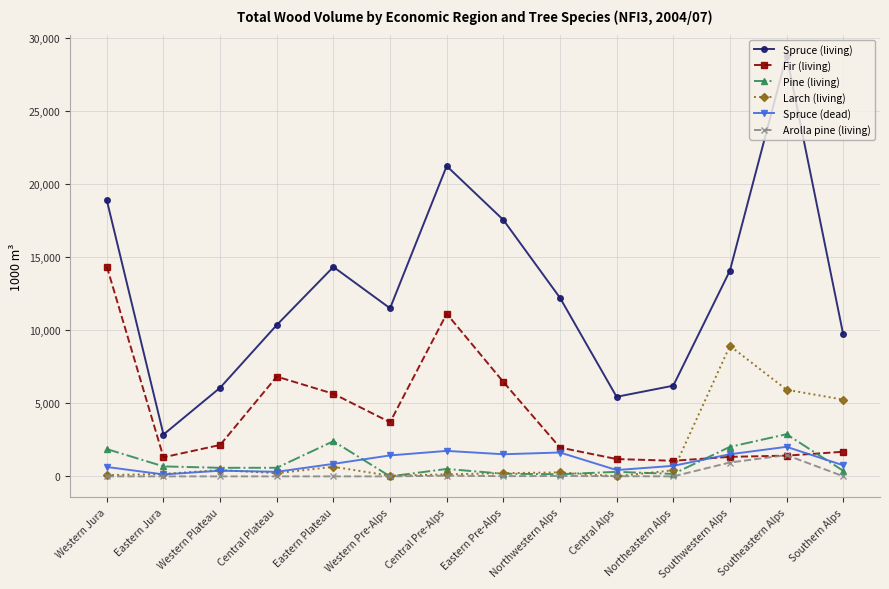

Which series has the largest total across all categories?

Spruce (living)